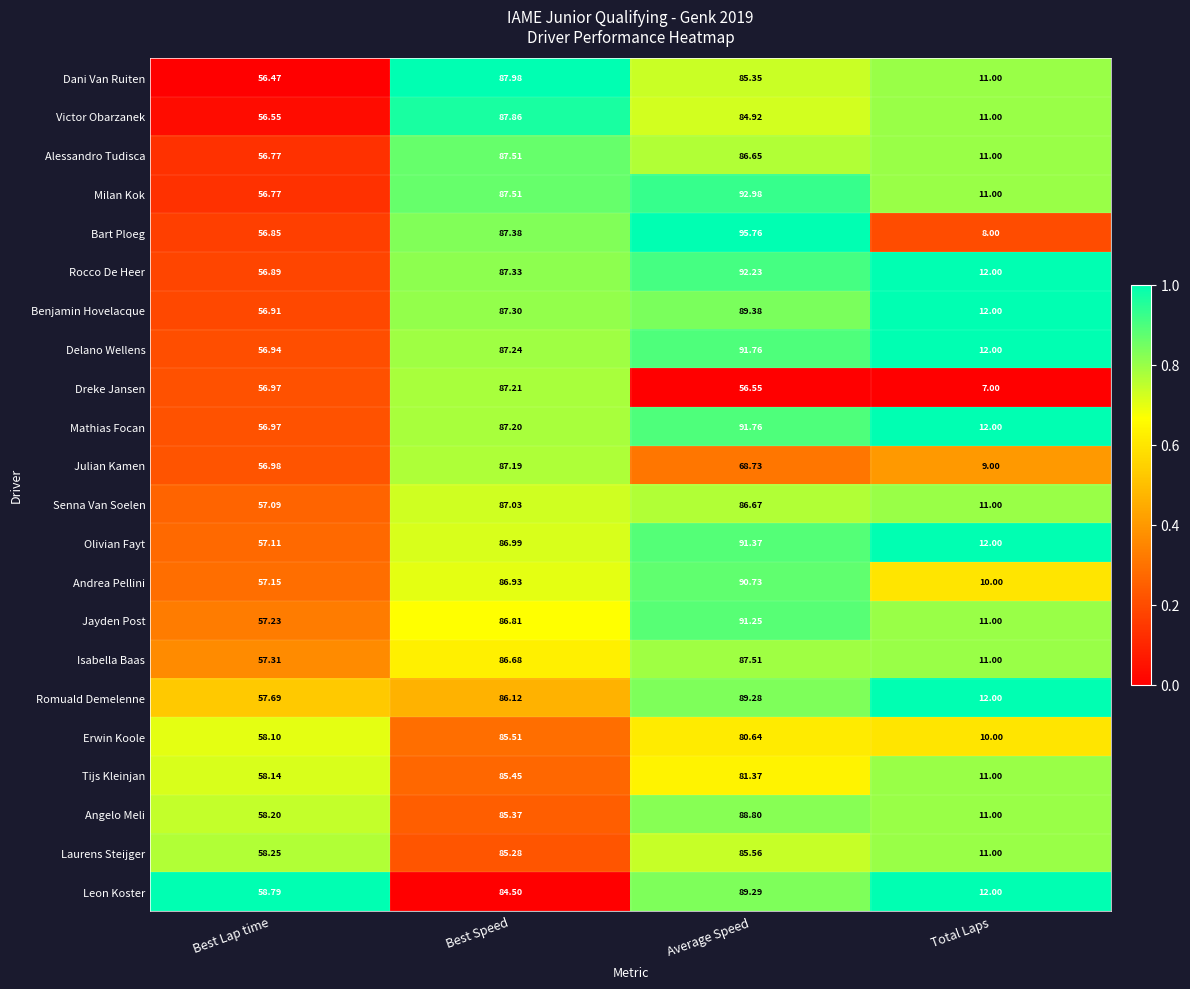

List the labels in order of Tijs Kleinjan value, largest first.

Best Speed, Average Speed, Best Lap time, Total Laps